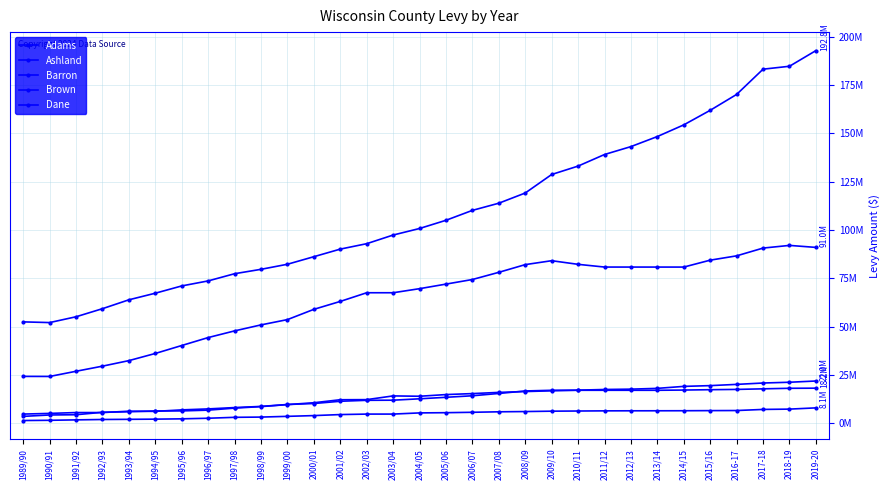

Is this an area chart (filled region under the line)?

No